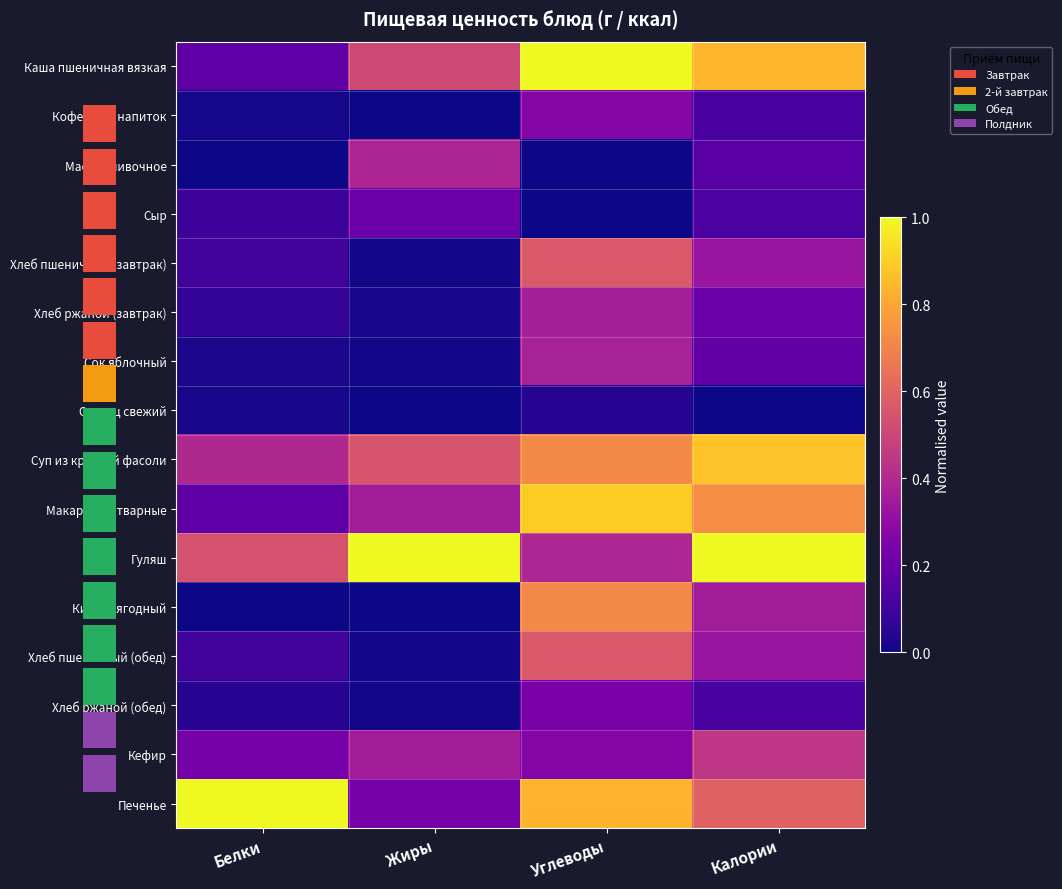

The value of Каша пшеничная вязкая at Белки is 0.2. True or false?

True